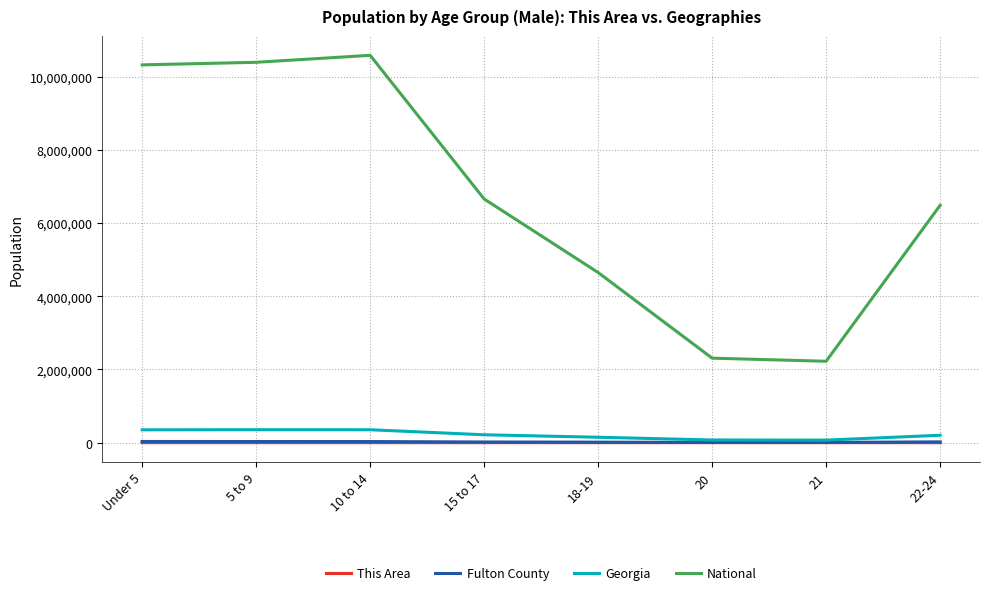

What is the minimum value for This Area?

47